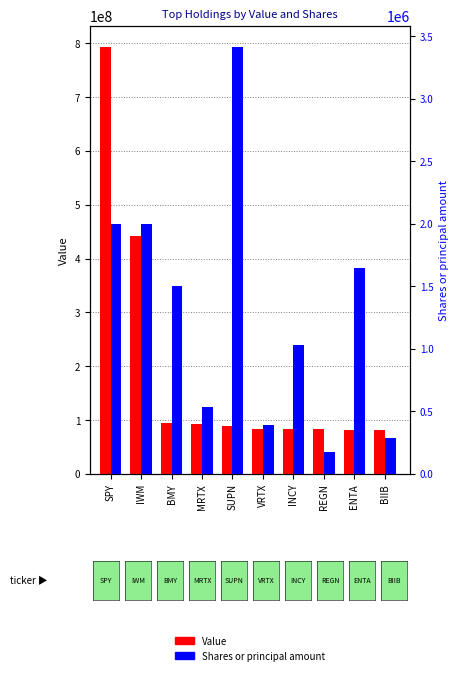

Reading left to right, what are all the values shown in this chart?

Value: 792660000	441880000	94695000	91817000	89326000	84237000	83871000	82800000	81279000	80568000
Shares or principal amount: 2000000	2000000	1500000	536000	3412000	392000	1032000	175000	1648000	288000